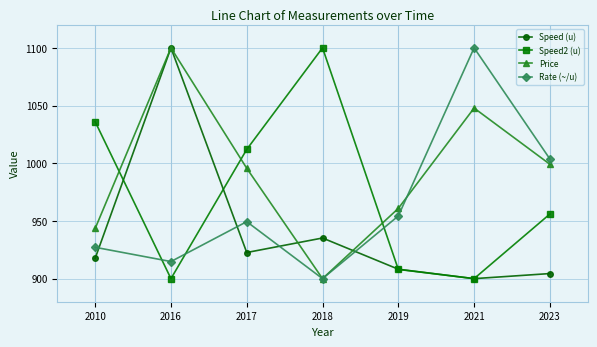

What is the difference between the second highest and minimum values in the Speed (u) series?

35.2